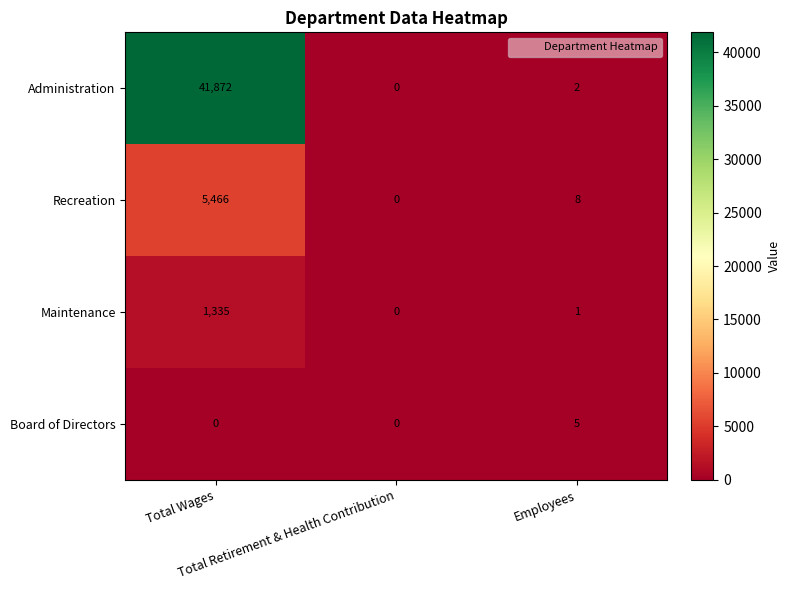

Between Total Retirement & Health Contribution and Employees, which series saw the biggest shift?

Recreation